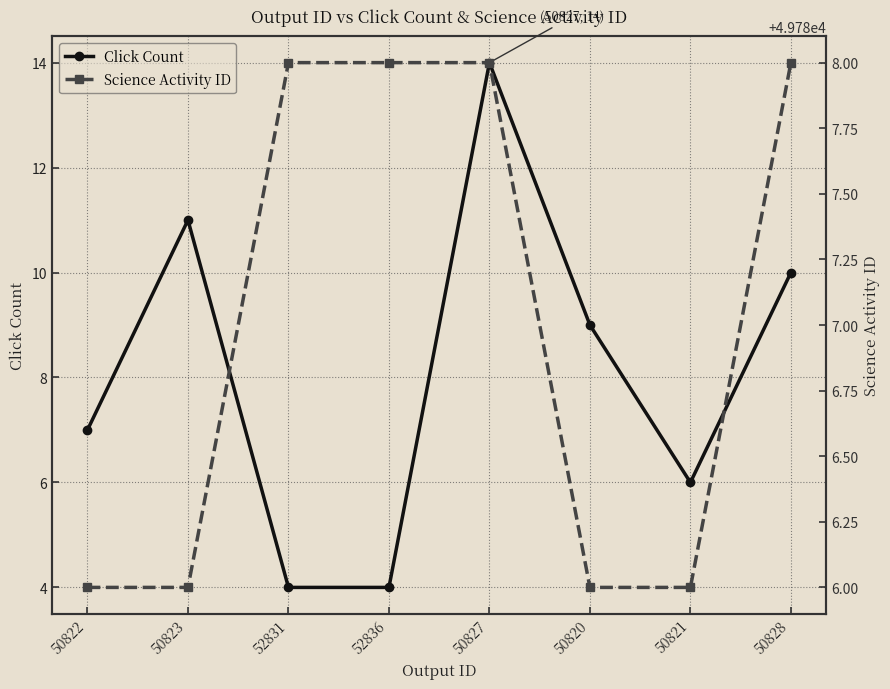

Count the number of data series in this chart.

2